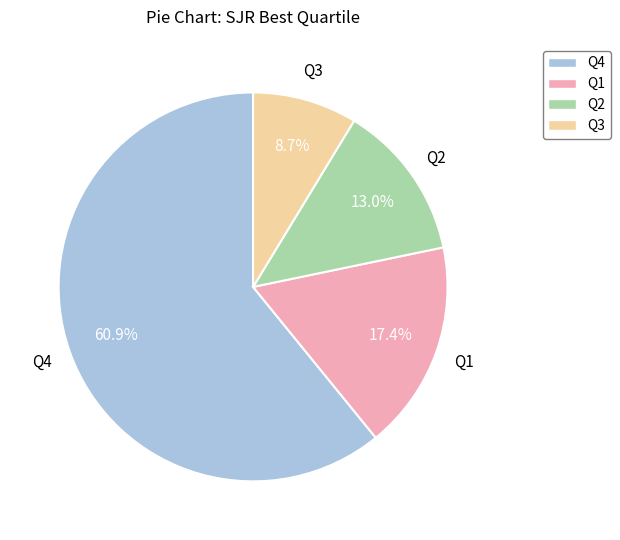

What is the largest slice in the pie chart?

Q4